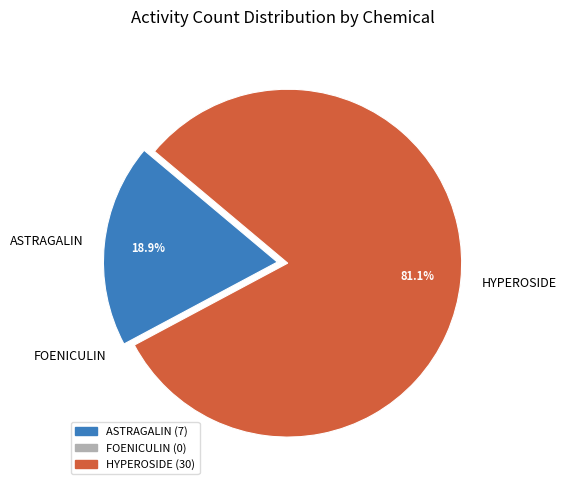

Which has a higher value, HYPEROSIDE or ASTRAGALIN?

HYPEROSIDE